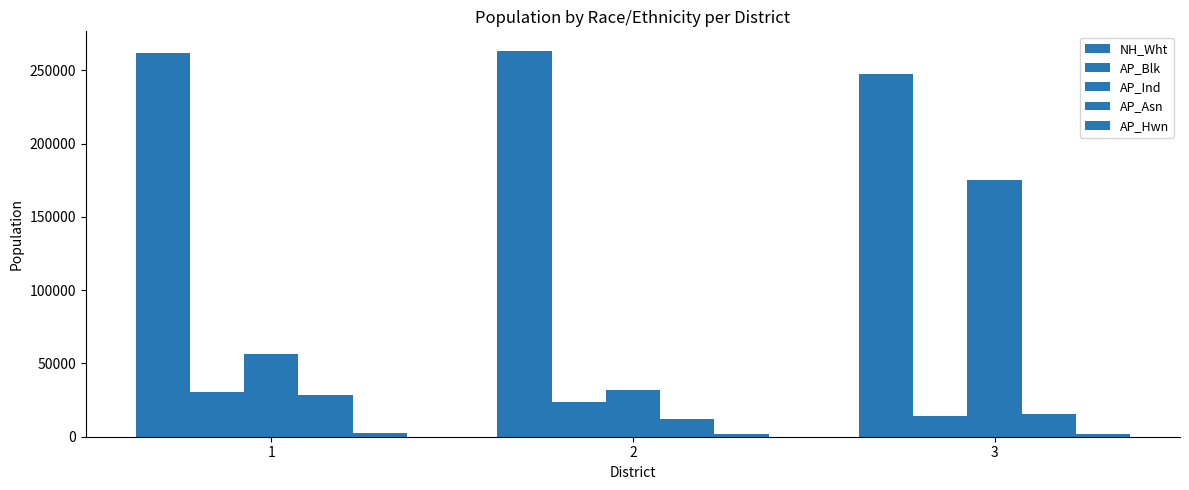

At which category is the sum across all series the highest?

3